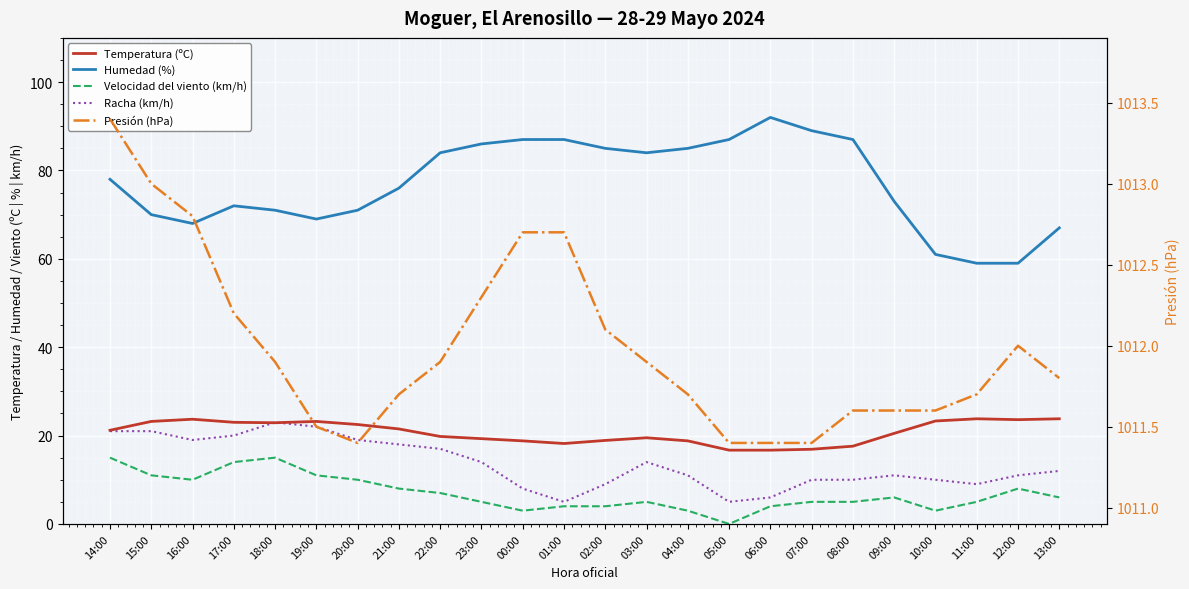

What position from the left is 18:00?

5